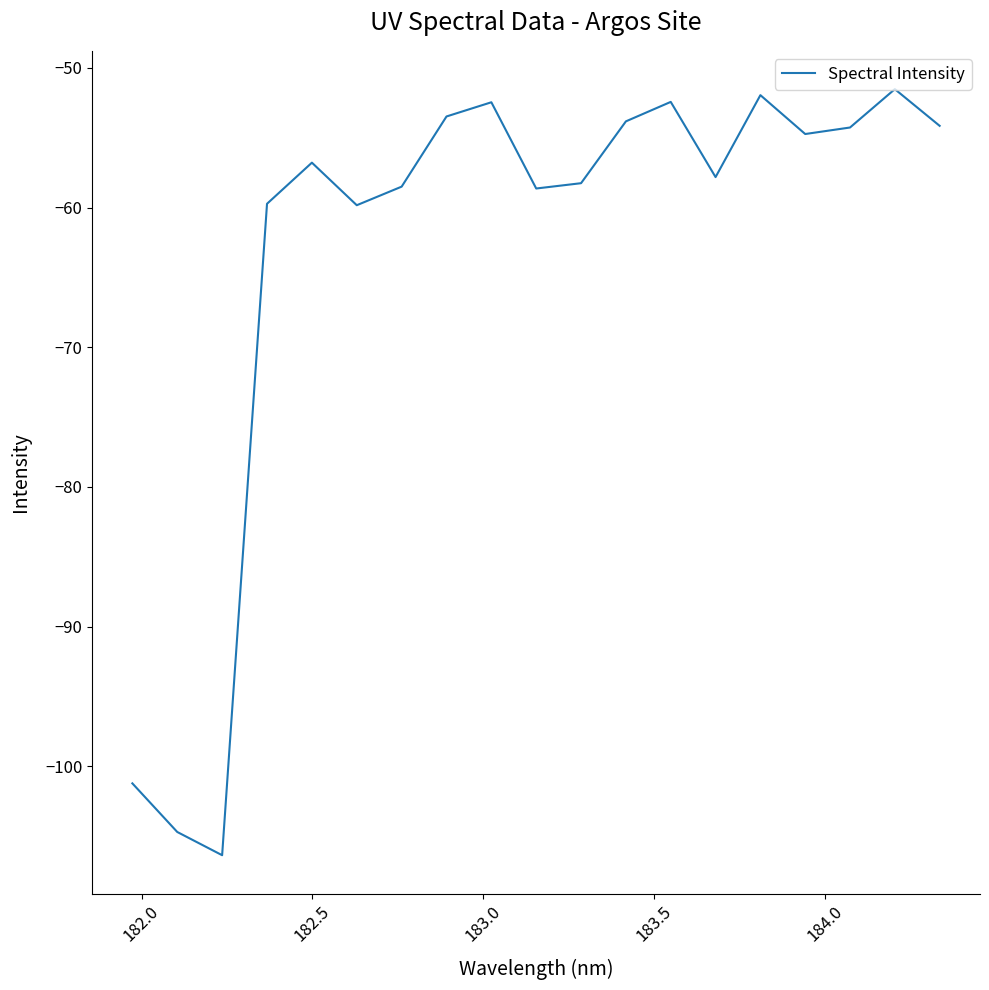

What is the greatest value displayed?

-51.5